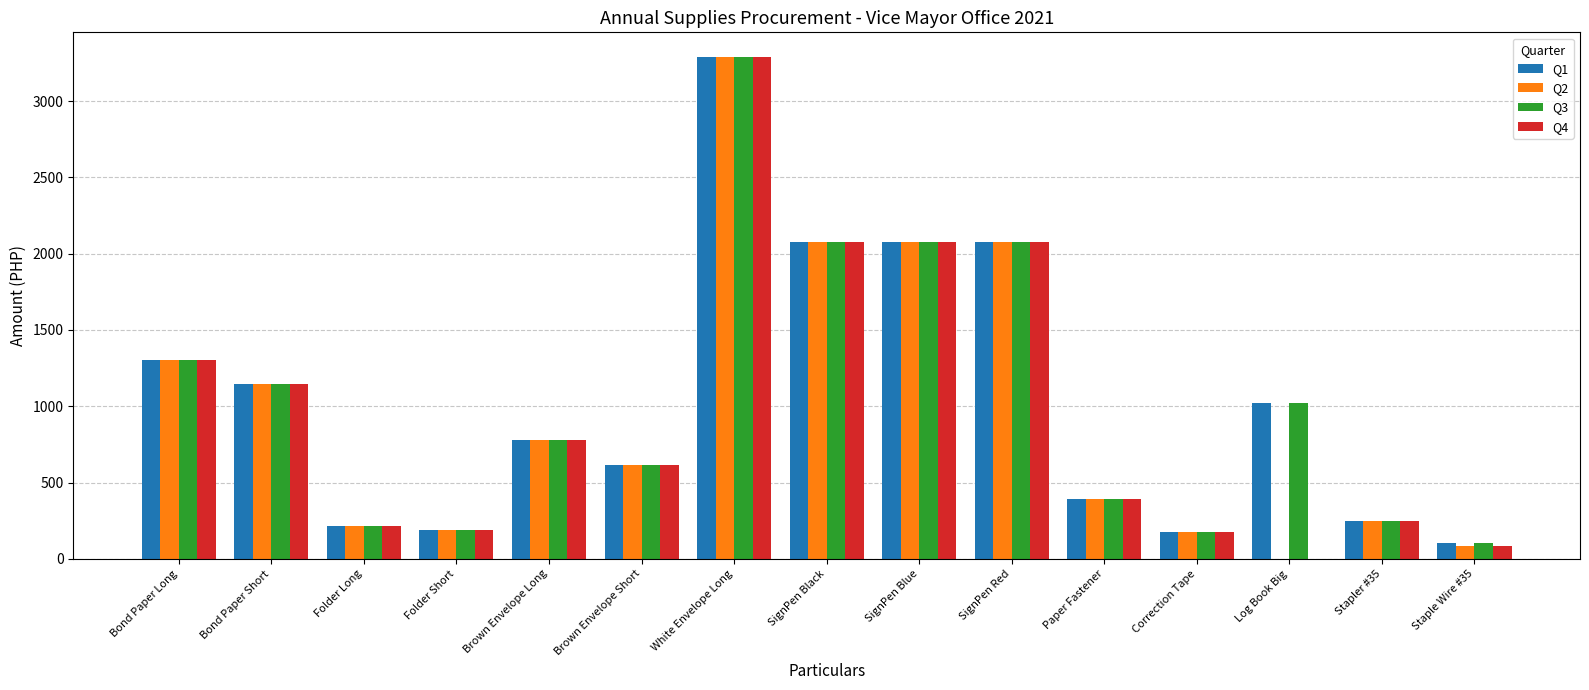

How many data points does each series have?

15